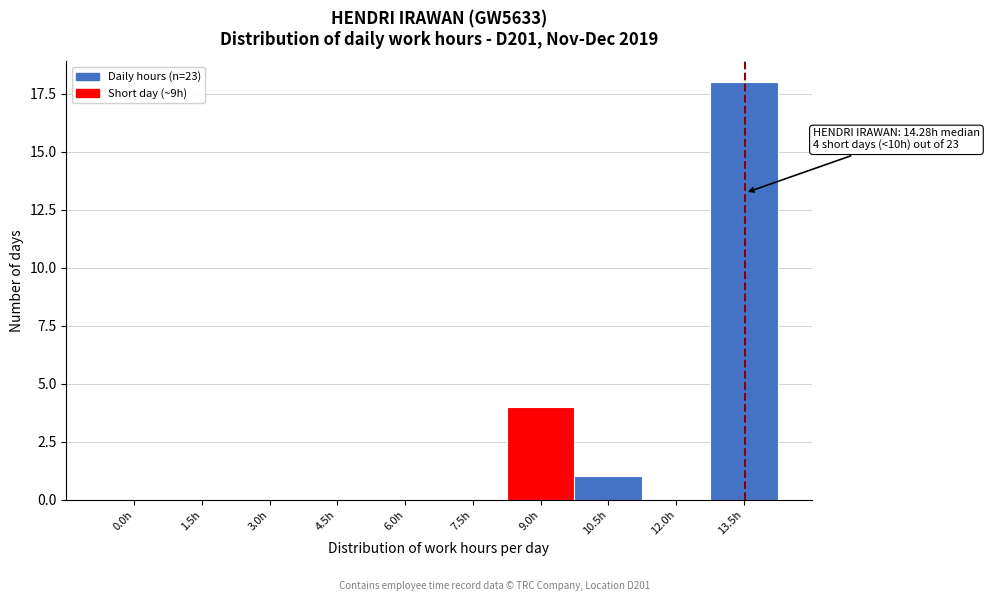

Reading right to left, extract all data points from this chart.

13.5h=18	12.0h=0	10.5h=1	9.0h=4	7.5h=0	6.0h=0	4.5h=0	3.0h=0	1.5h=0	0.0h=0